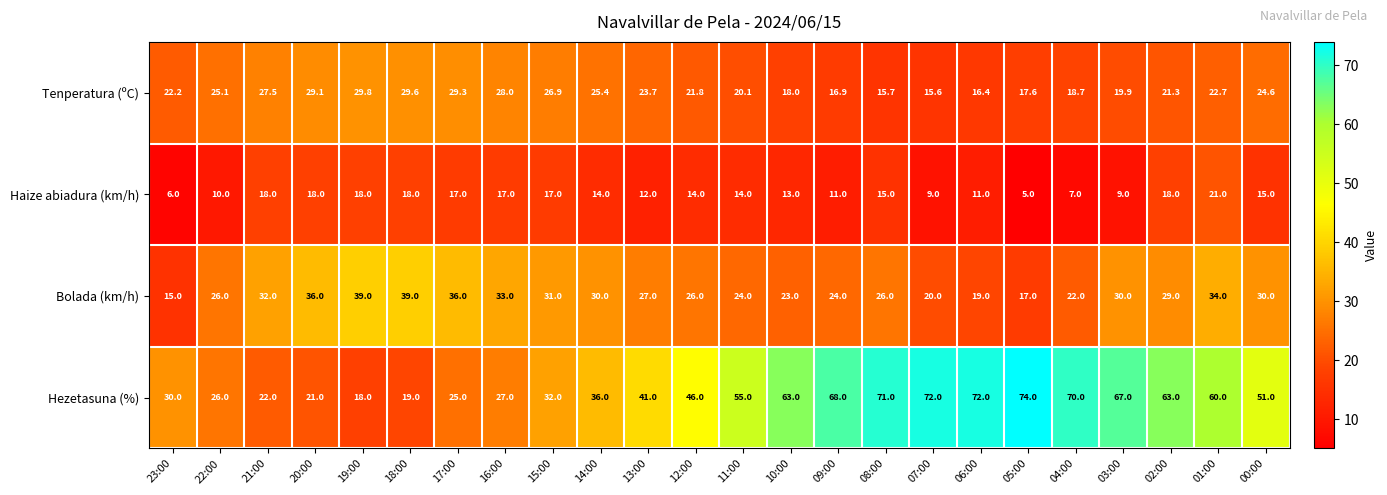

The Tenperatura (ºC) series shows 43.4 at 18:00. True or false?

False